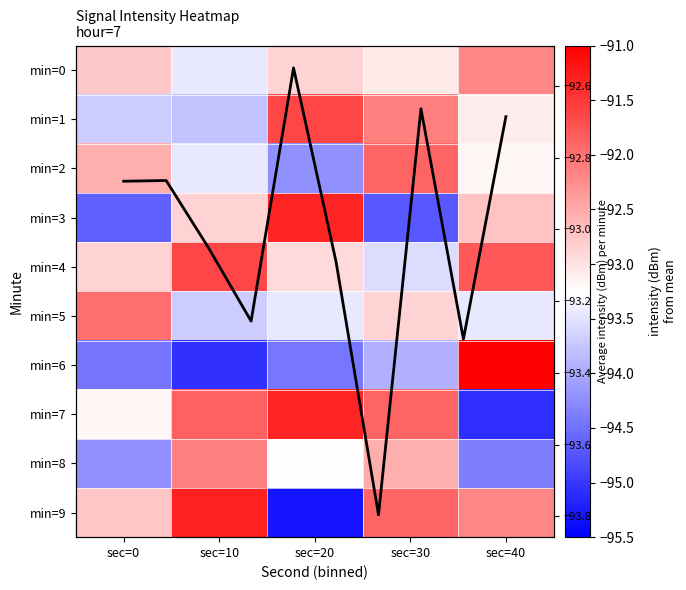

At which label does 8 reach its minimum?

sec=40